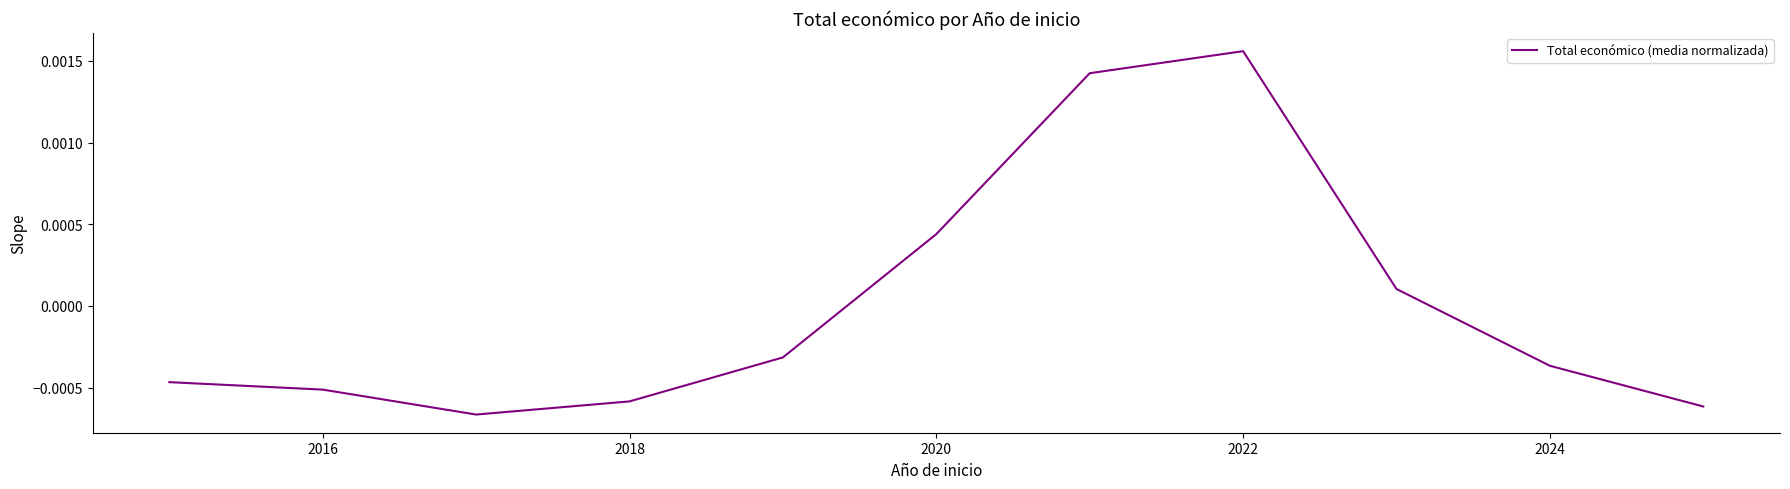

Where does the data first go above 0?

2020